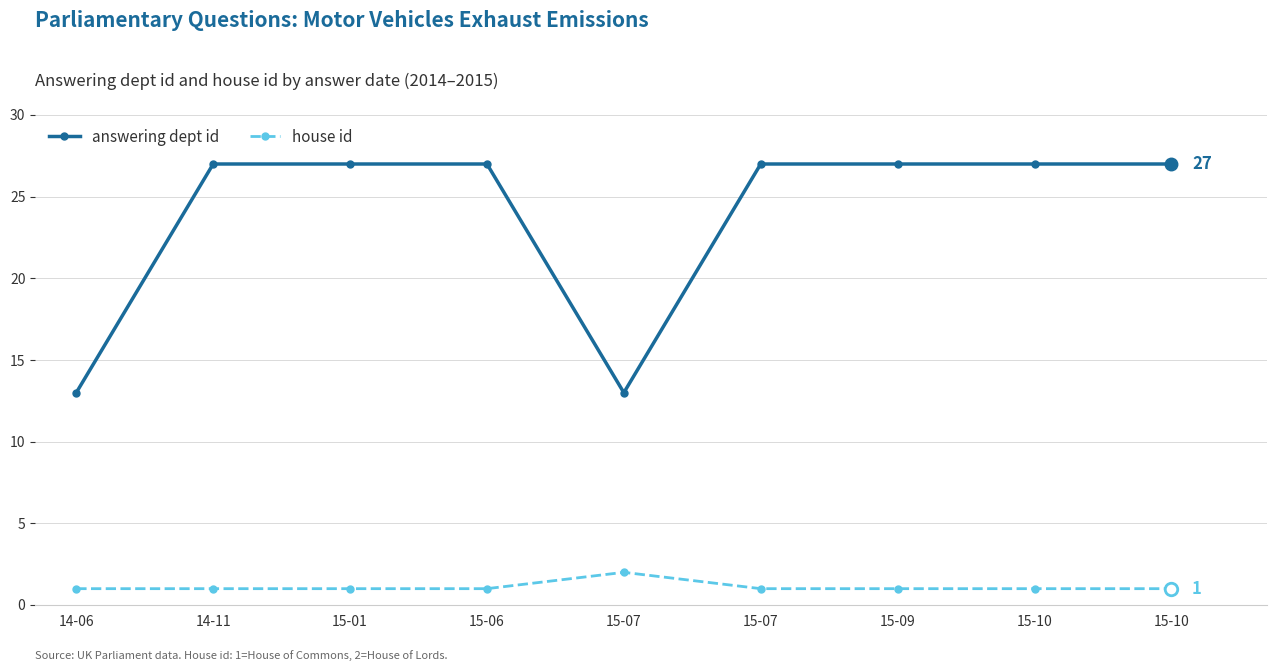

Reading left to right, transcribe all the data shown in this chart.

answering dept id: 14-06=13	14-11=27	15-01=27	15-06=27	15-07=13	15-07=27	15-09=27	15-10=27	15-10=27
house id: 14-06=1	14-11=1	15-01=1	15-06=1	15-07=2	15-07=1	15-09=1	15-10=1	15-10=1